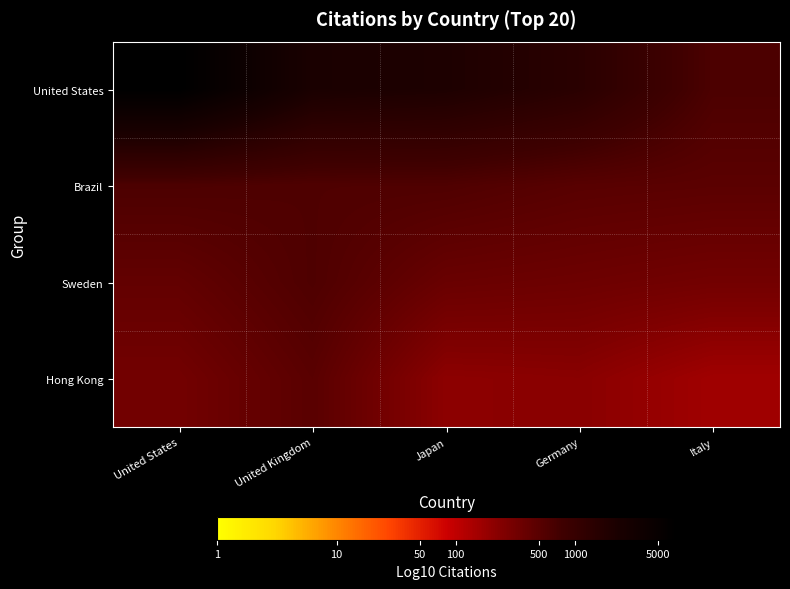

What is the difference between the highest and lowest values at Germany?

0.8